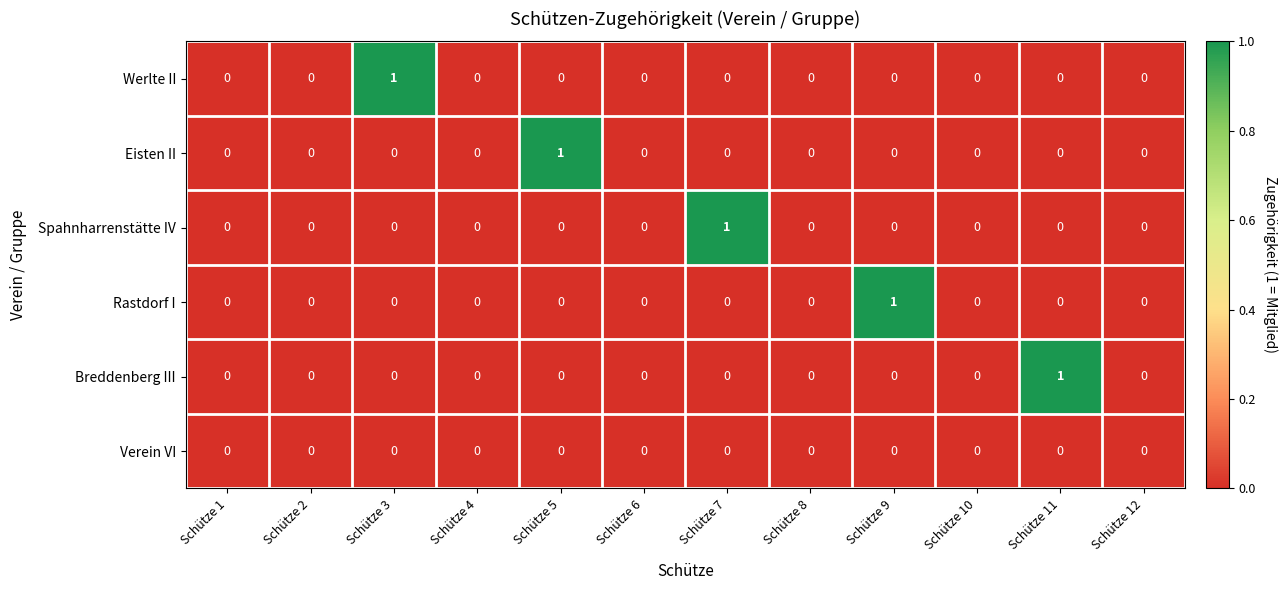

How many distinct data groups are displayed?

6